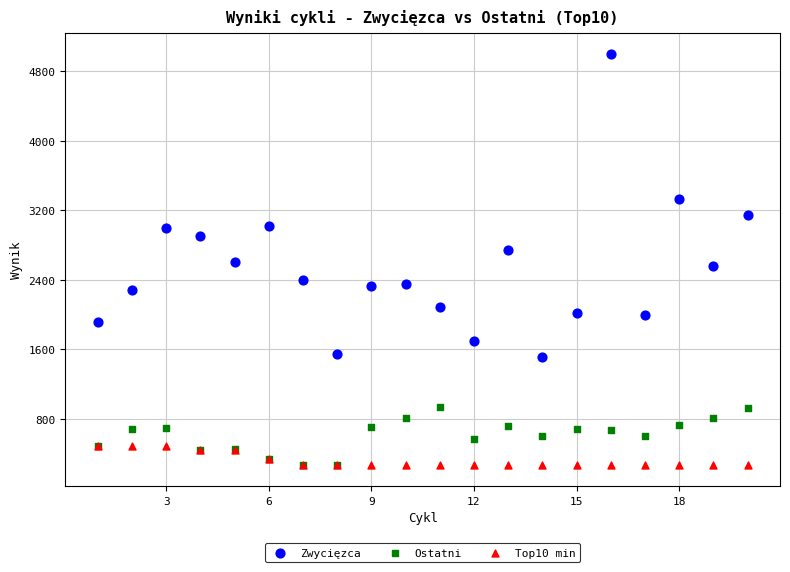

What are all the series names shown in the legend?

Zwycięzca, Ostatni, Top10 min